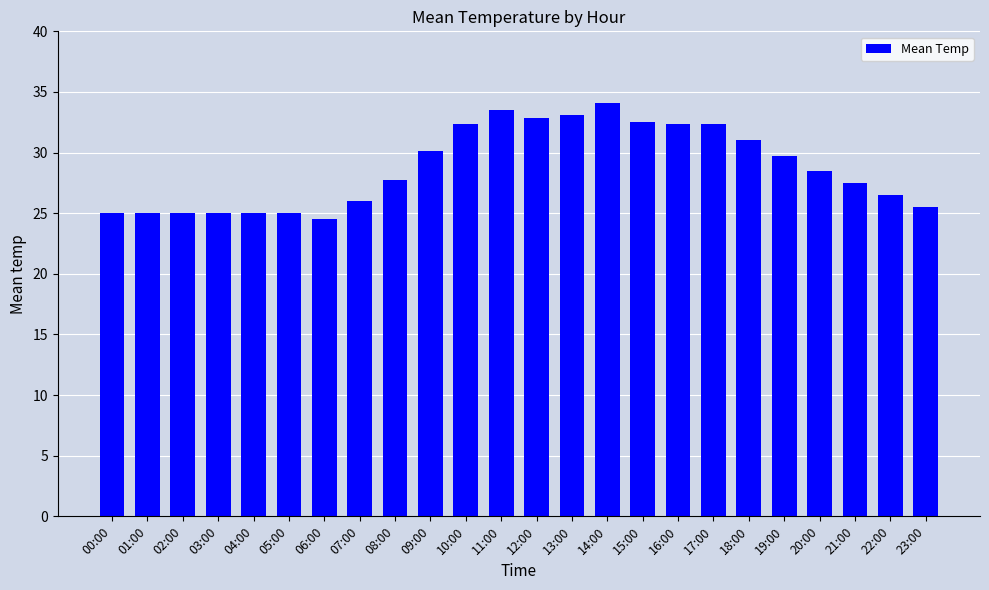

What is the average value?

28.8